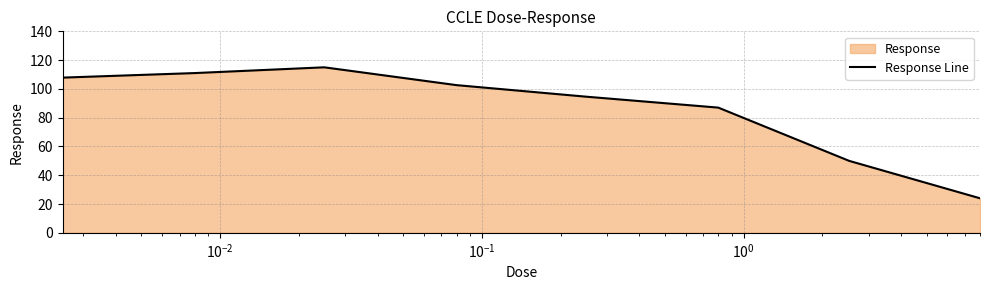

What is the maximum value shown in the chart?

115.0